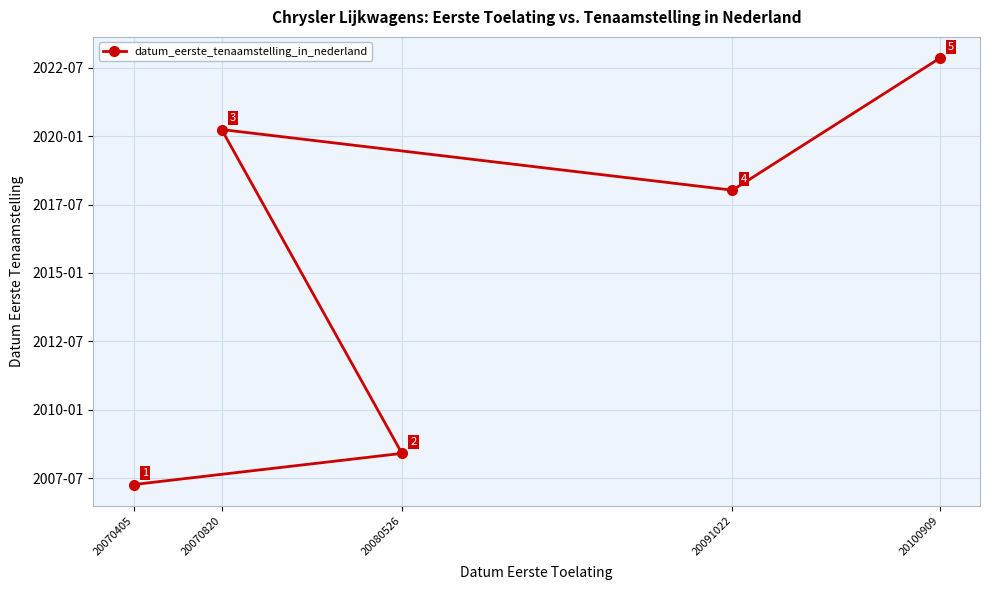

What is the smallest value displayed?

2007.3